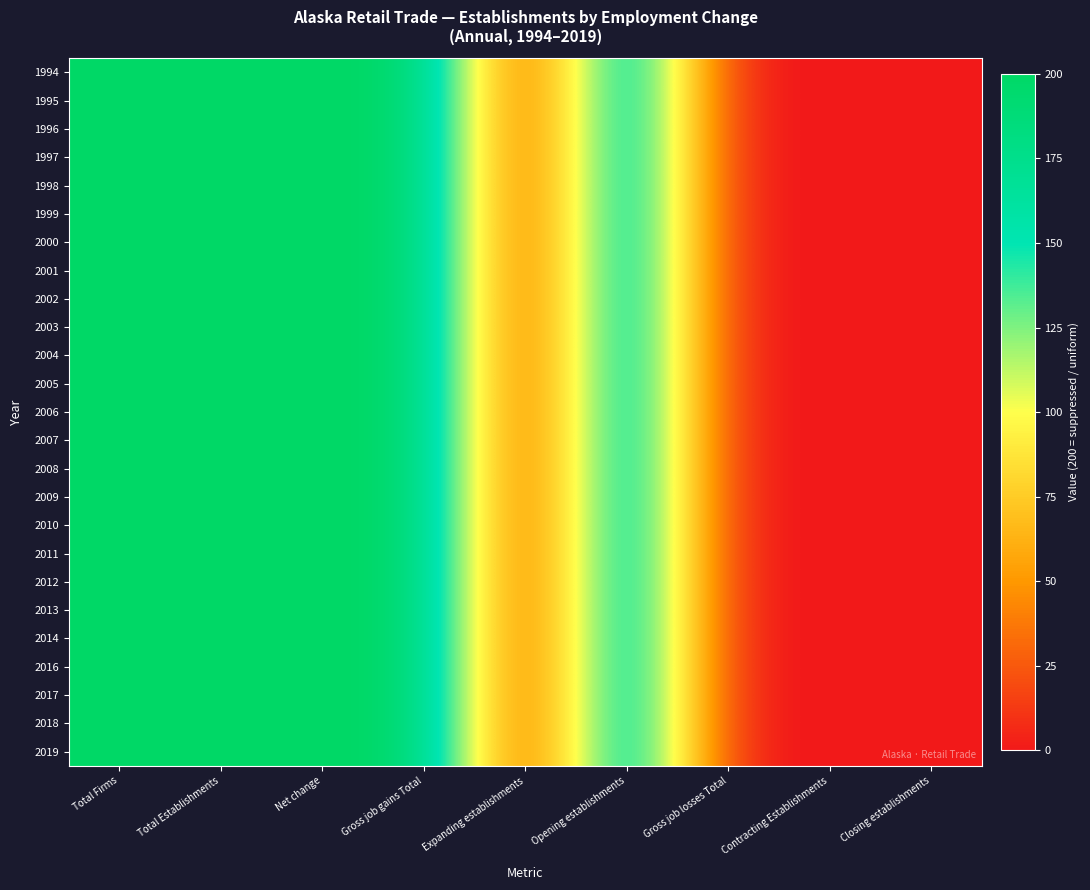

Which label corresponds to the largest value in the chart?

Total Firms